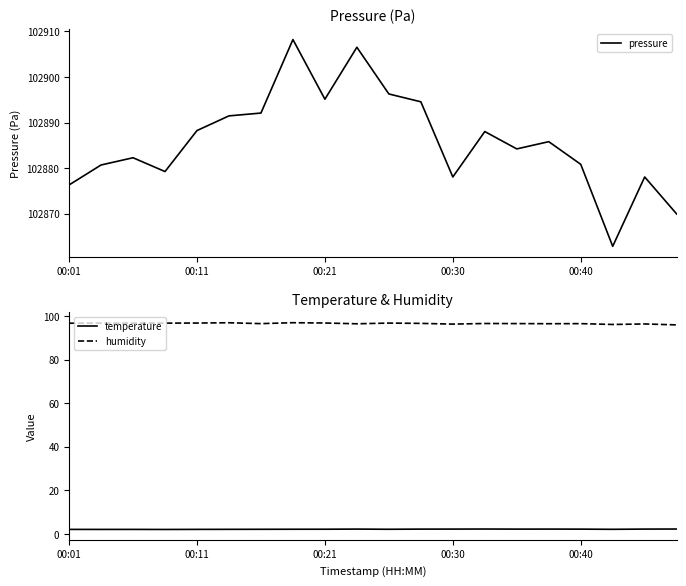

True or false: pressure has a value of 133814.2 at 00:21.

False